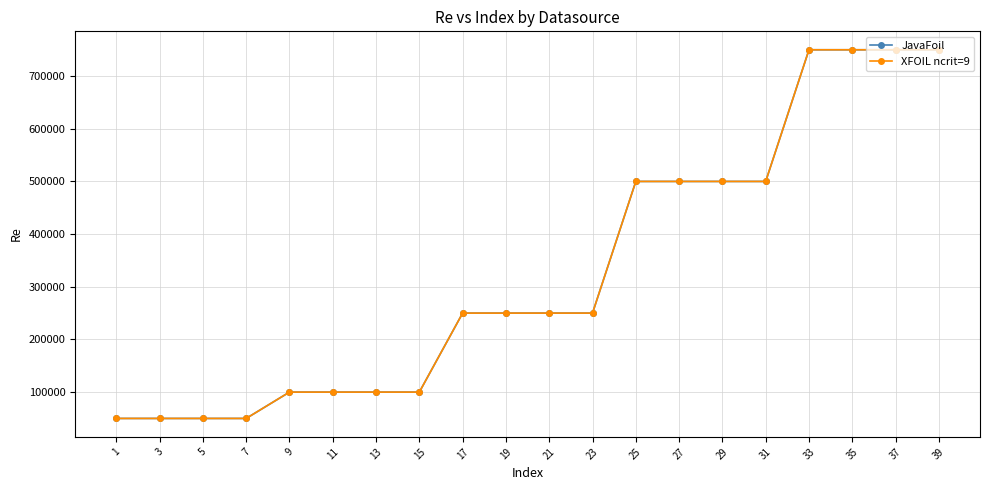

Is this an area chart (filled region under the line)?

No